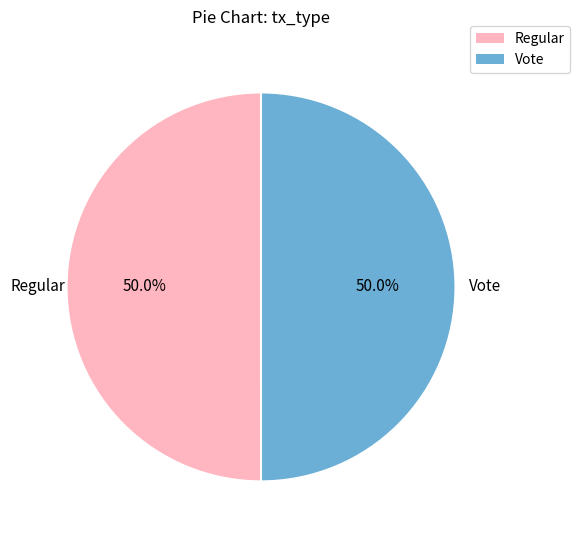

Approximately how many times larger is the value at Regular compared to Vote?

1.0